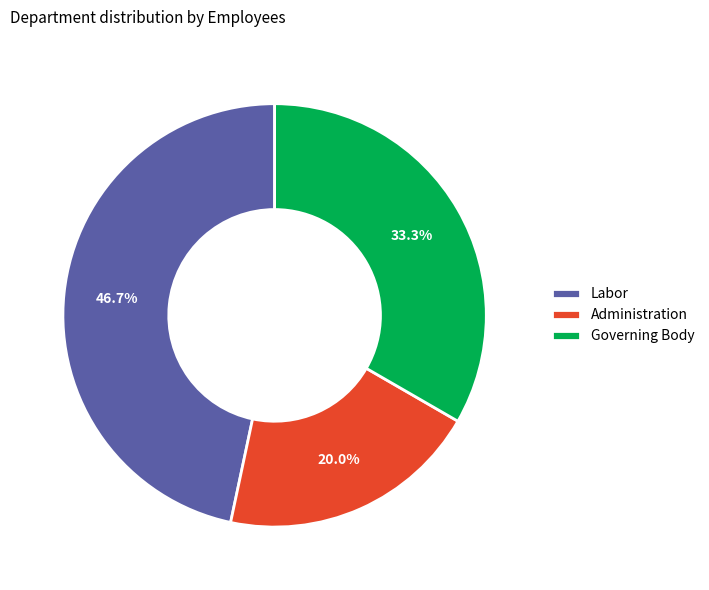

Combined, what portion of the pie is Governing Body and Administration?

53.3%